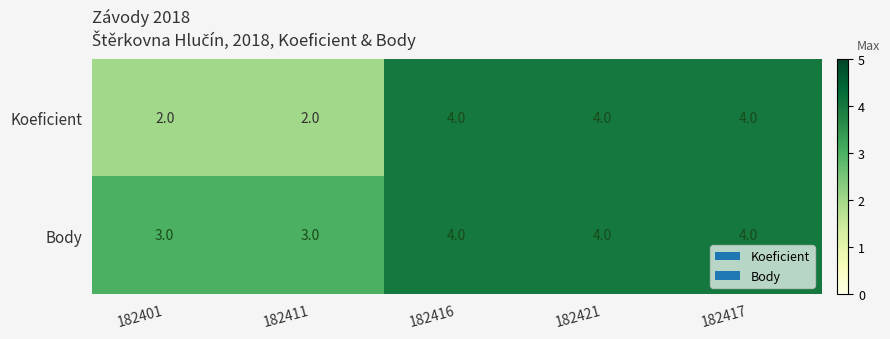

What is the sum of all Body values?

18